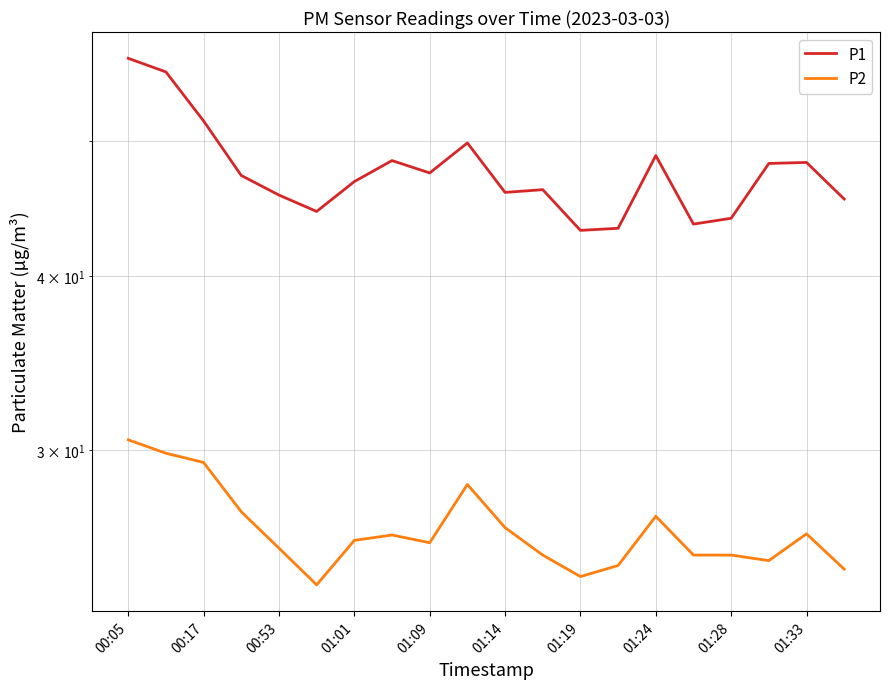

True or false: P1 and P2 cross at least once.

False